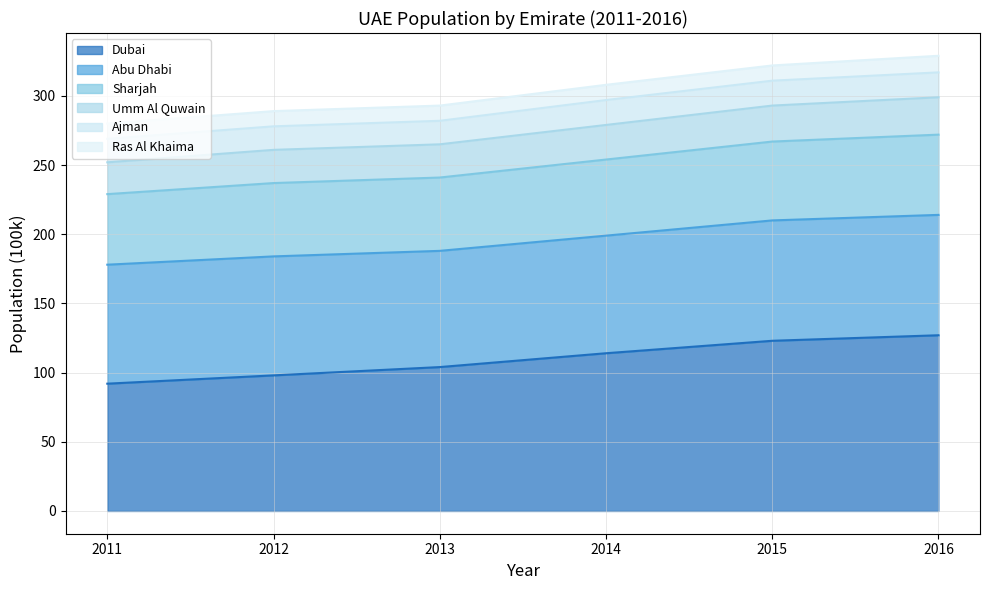

What is the minimum value for Dubai?

92